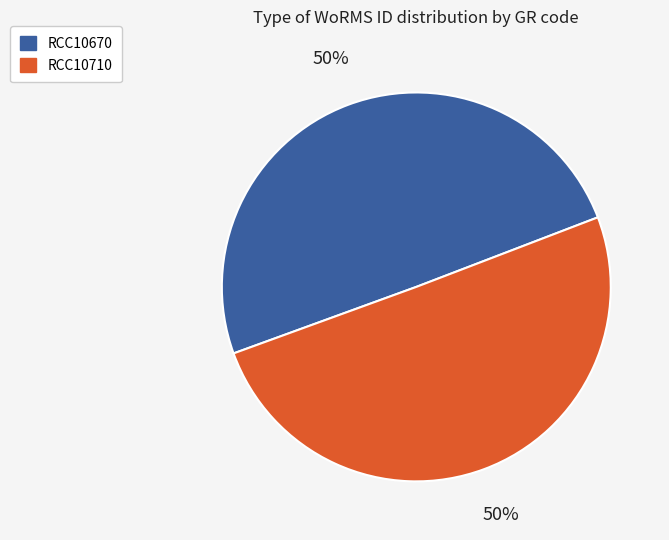

What is the ratio of the value at RCC10710 to the value at RCC10670?

1.0